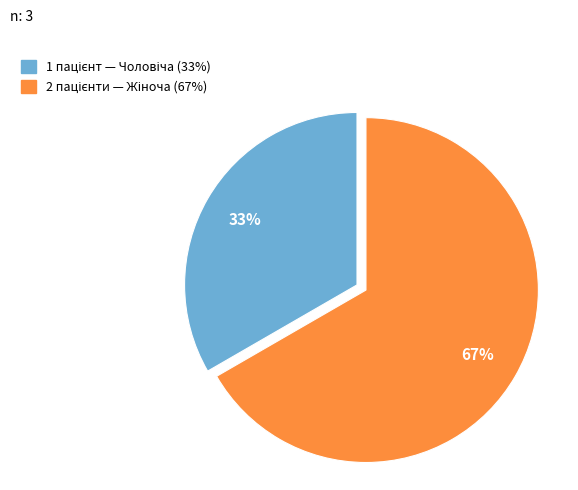

Is there a majority slice in this chart?

Yes